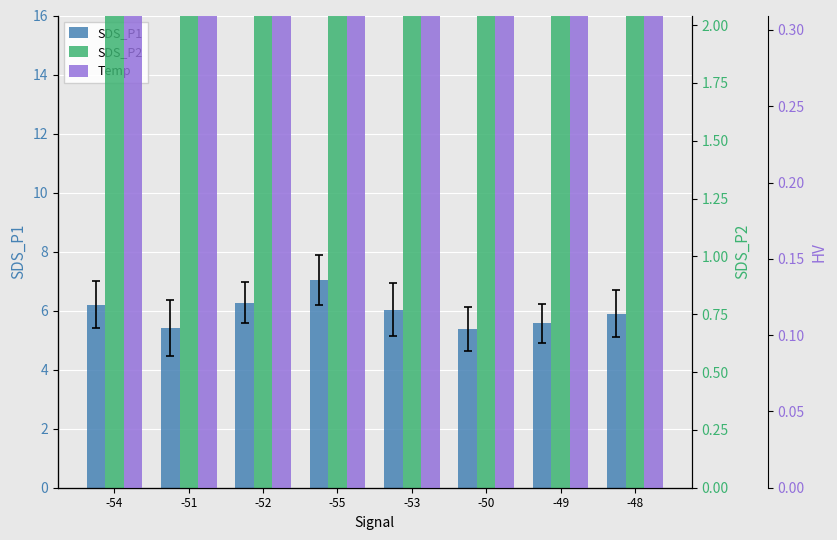

How many Temp values are between 8 and 9?

8